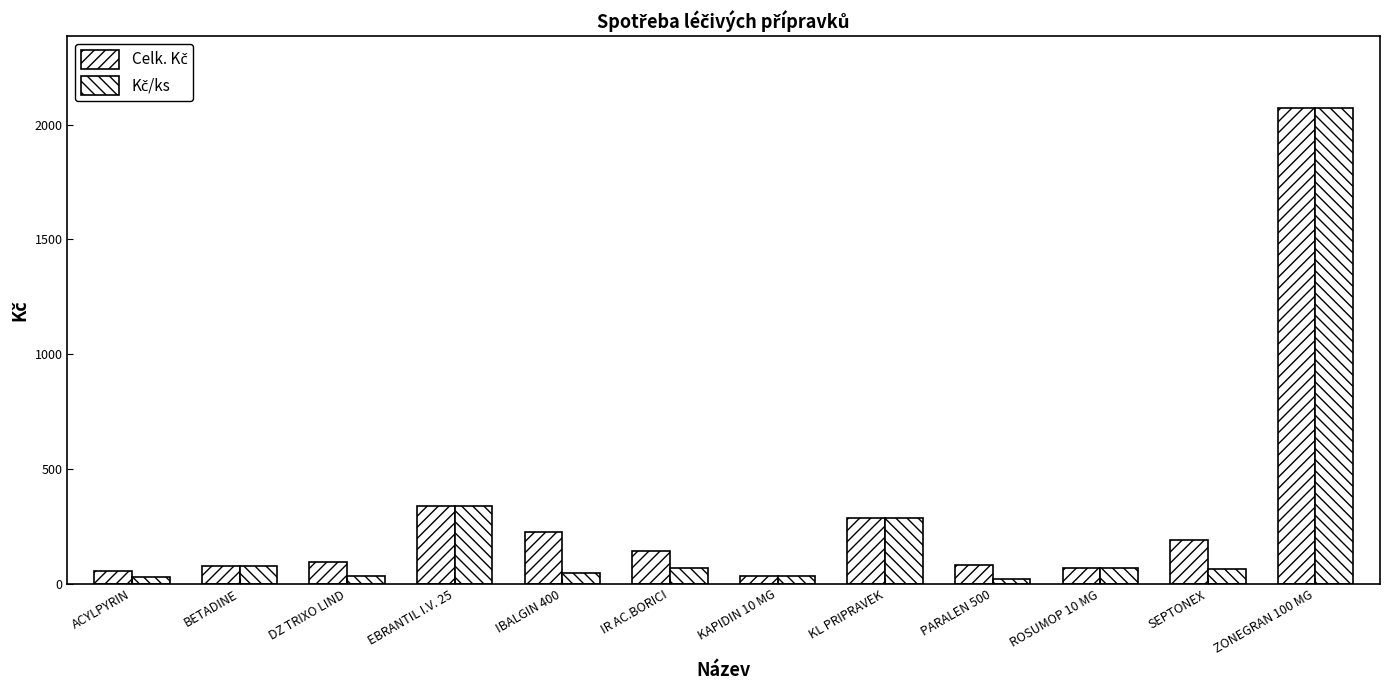

What is the maximum value for Kč/ks?

2073.5